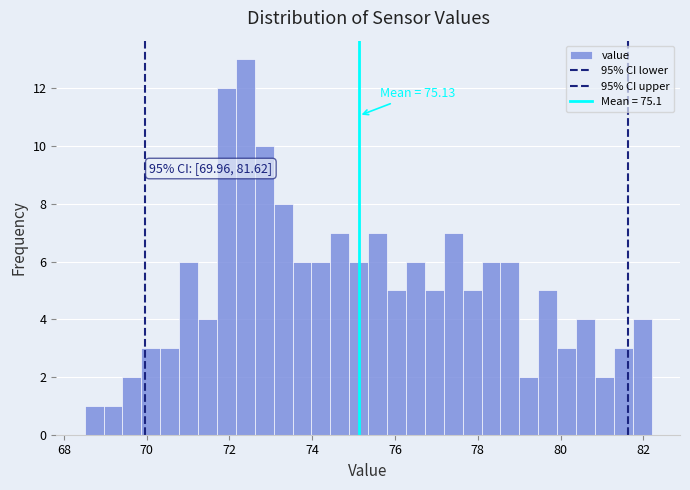

Around what value on the x-axis is the tallest bar? Give the approximate position of its centre, as read against the axis.

72.4